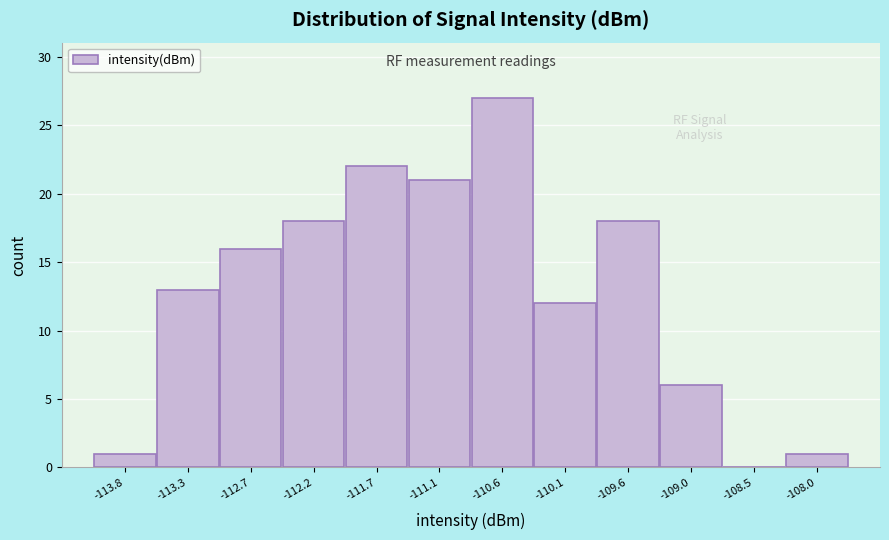

Reading left to right, list all the values displayed in this chart.

-113.8=1	-113.3=13	-112.7=16	-112.2=18	-111.7=22	-111.1=21	-110.6=27	-110.1=12	-109.6=18	-109.0=6	-108.5=0	-108.0=1